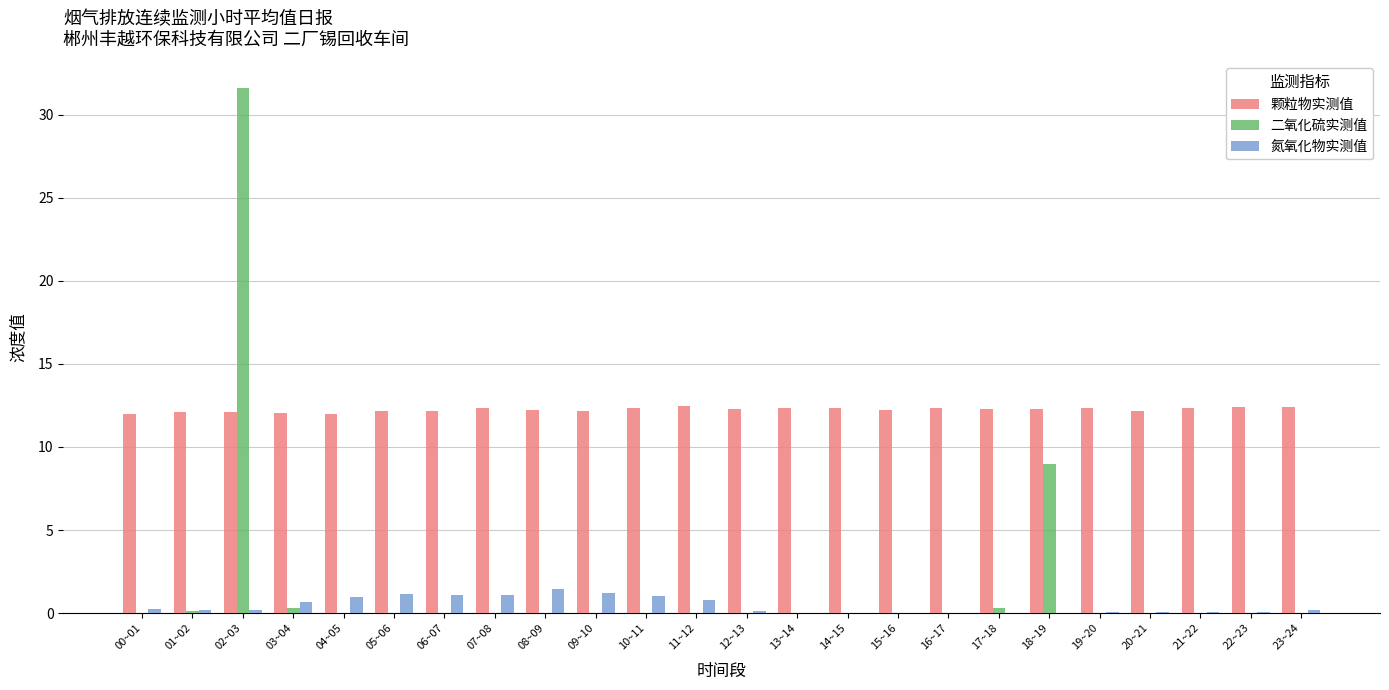

Is it true that 氮氧化物实测值 equals 1.0 at 04~05?

True